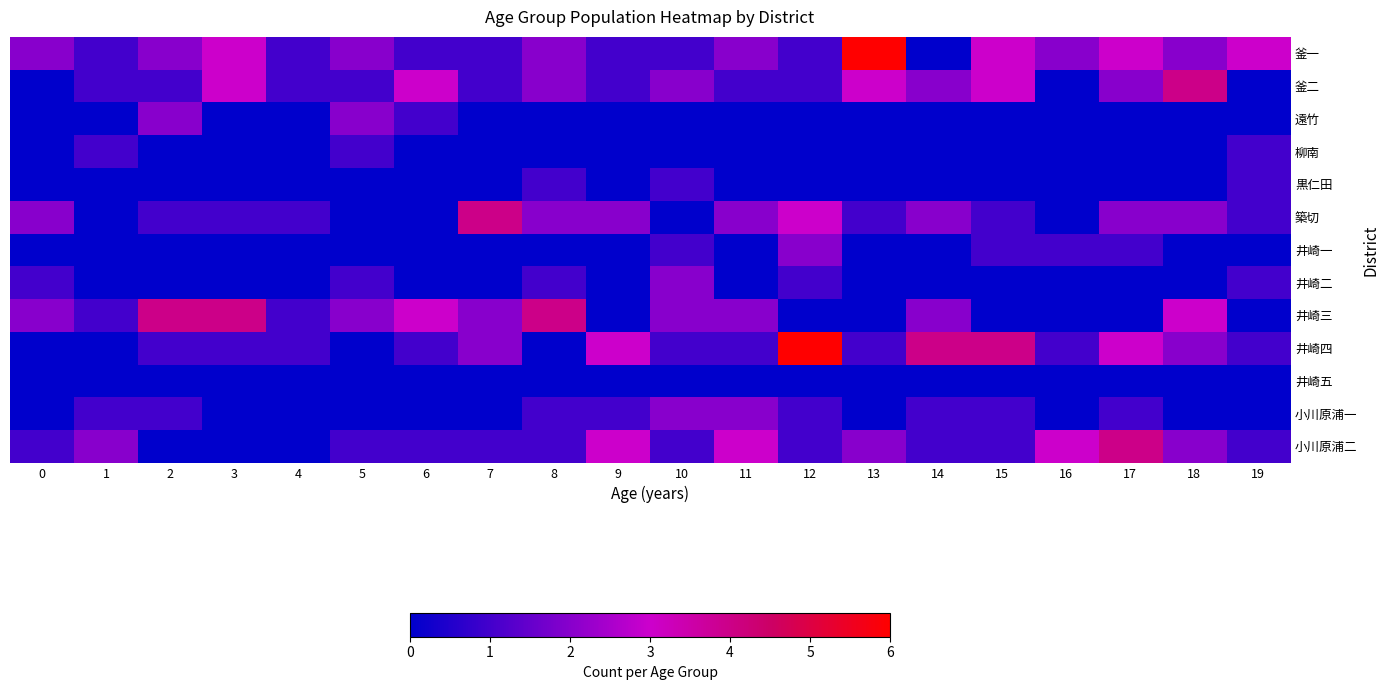

At 6, list the series in order from largest to smallest.

釜二, 井崎三, 釜一, 遠竹, 井崎四, 小川原浦二, 柳南, 黒仁田, 築切, 井崎一, 井崎二, 井崎五, 小川原浦一